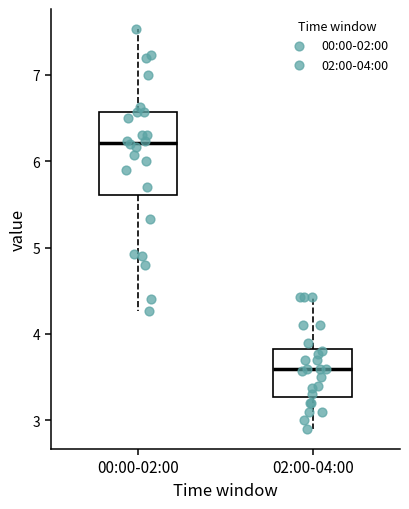

Reading left to right, transcribe this box plot: for each box, give where its median line is, the range the box spans, and where its two whiskers end, as read against the y-axis. The values are not printed on the chart, so give them approximately, as read against the axis.

00:00-02:00: median 6.2, box 5.6 to 6.6, whiskers 4.3 to 7.5
02:00-04:00: median 3.6, box 3.3 to 3.8, whiskers 2.9 to 4.4